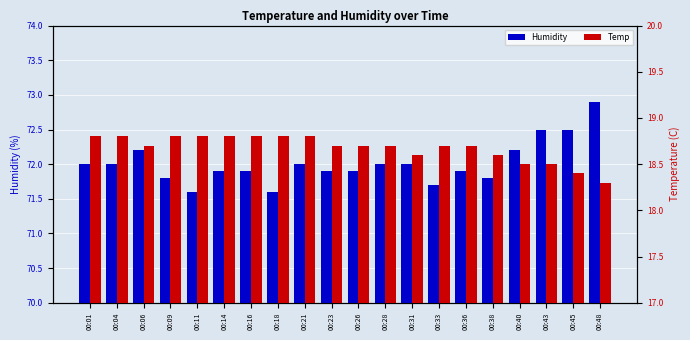

Where is Temp nearest to the value 18?

00:48